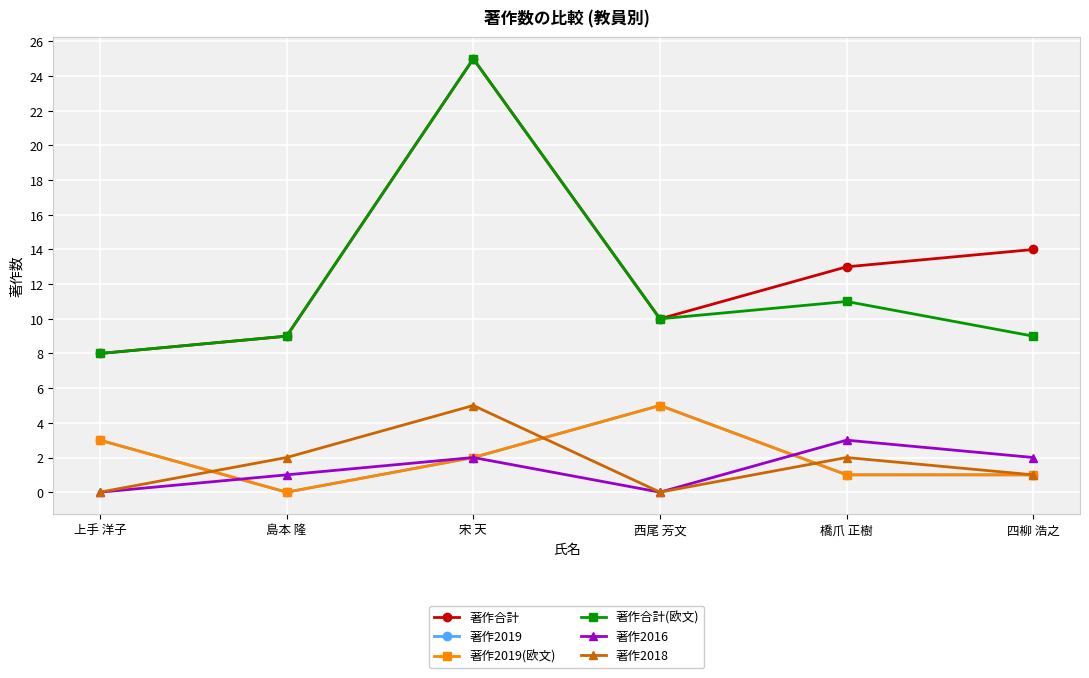

True or false: 著作合計(欧文) and 著作2019(欧文) intersect in this chart.

False